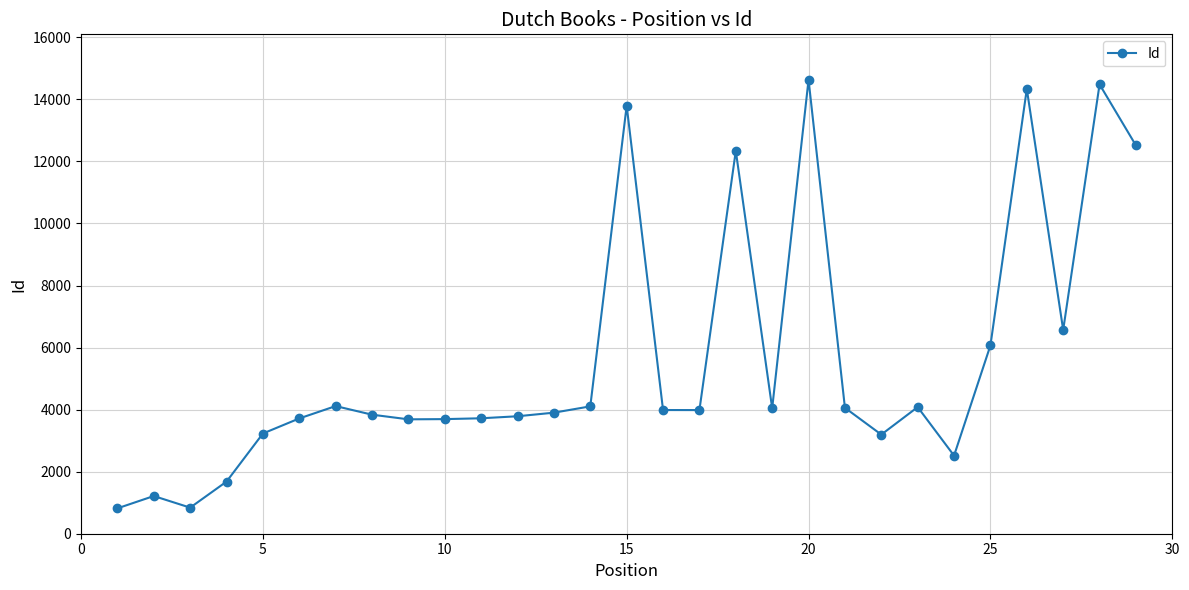

What is the difference between the maximum and minimum values?

13815